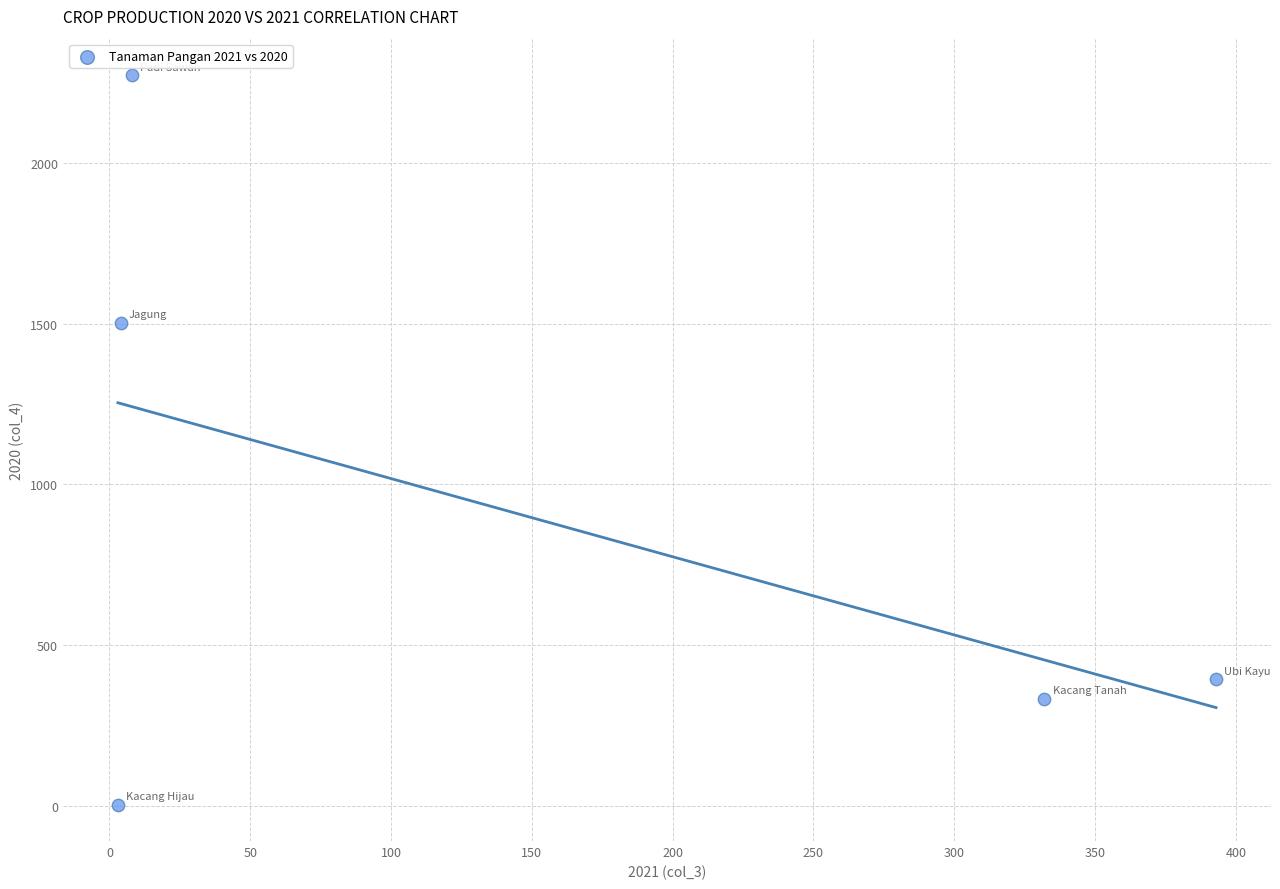

What Y value in the scatter plot is closest to 1138?

1502.6